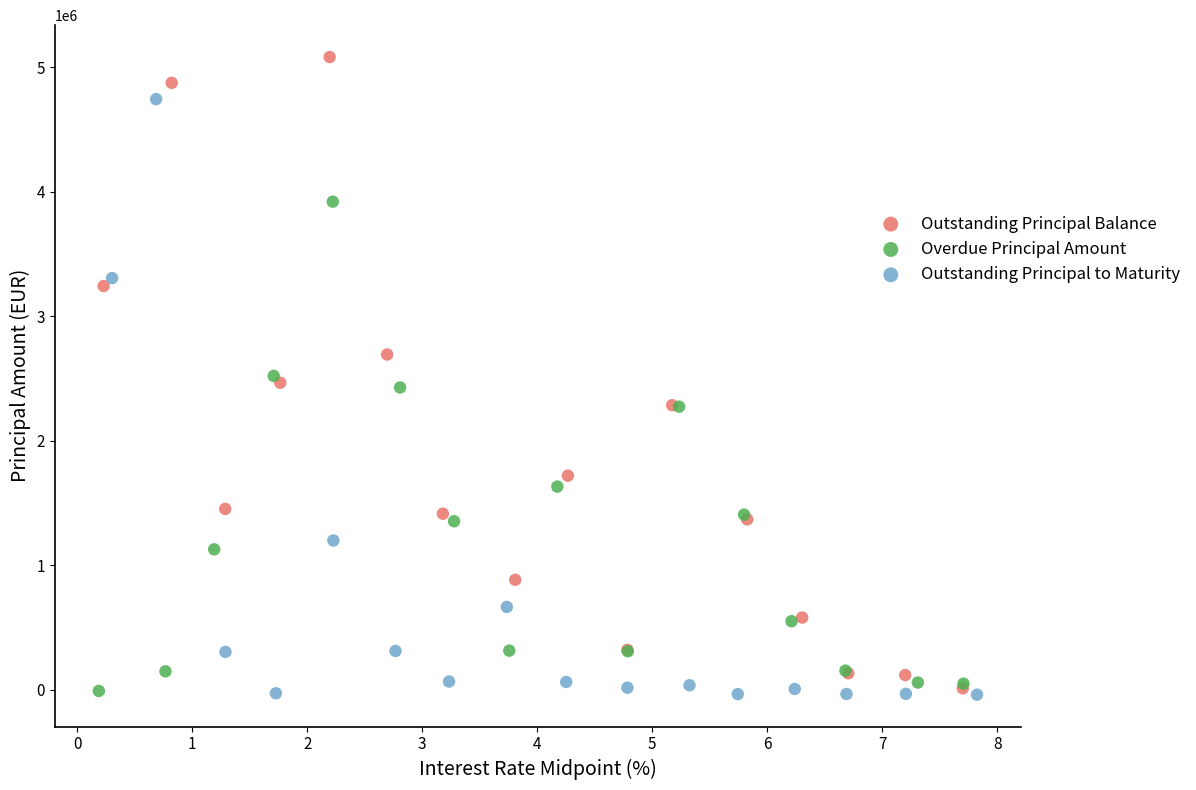

Which series reaches the maximum Y coordinate?

Outstanding Principal Balance